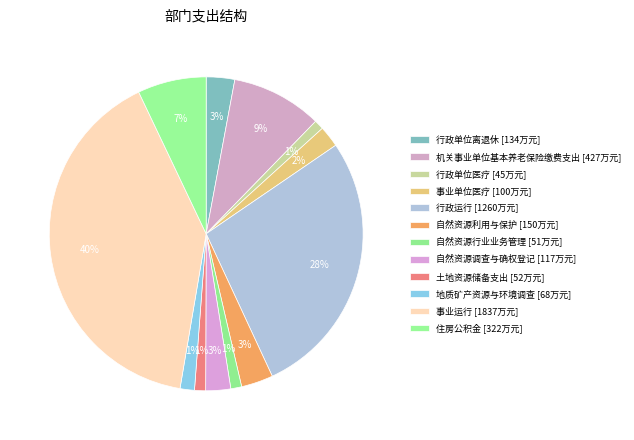

Is it true that 自然资源调查与确权登记 is 8% of the pie?

False